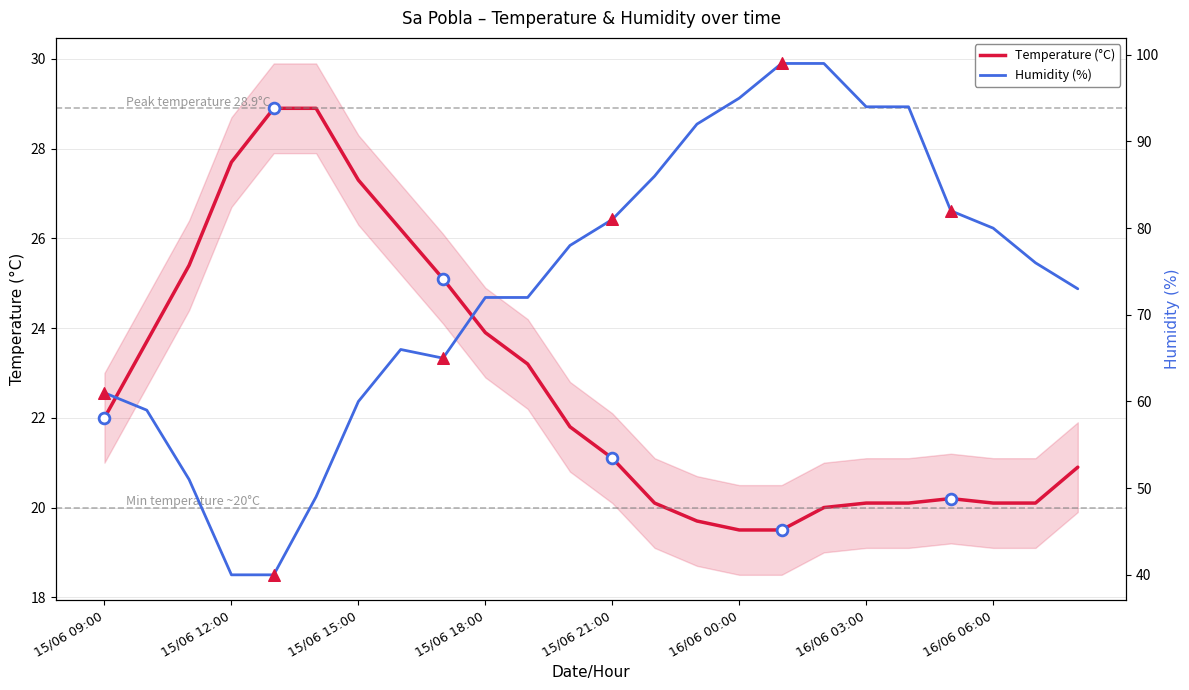

At how many categories does at least one series exceed 83?

7